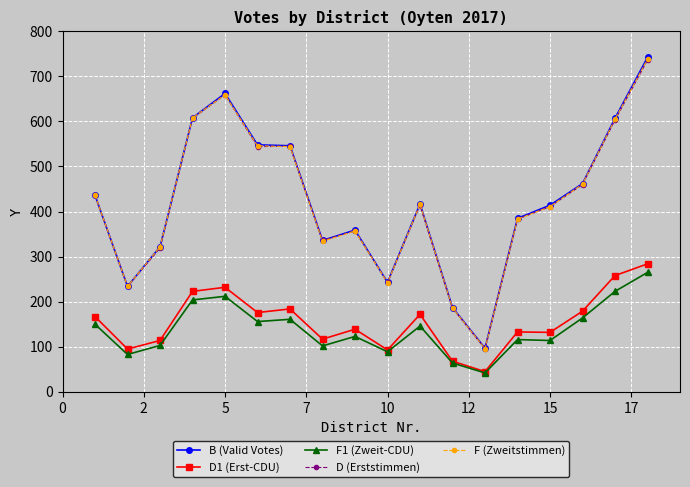

What is the minimum value for D (Erststimmen)?

96